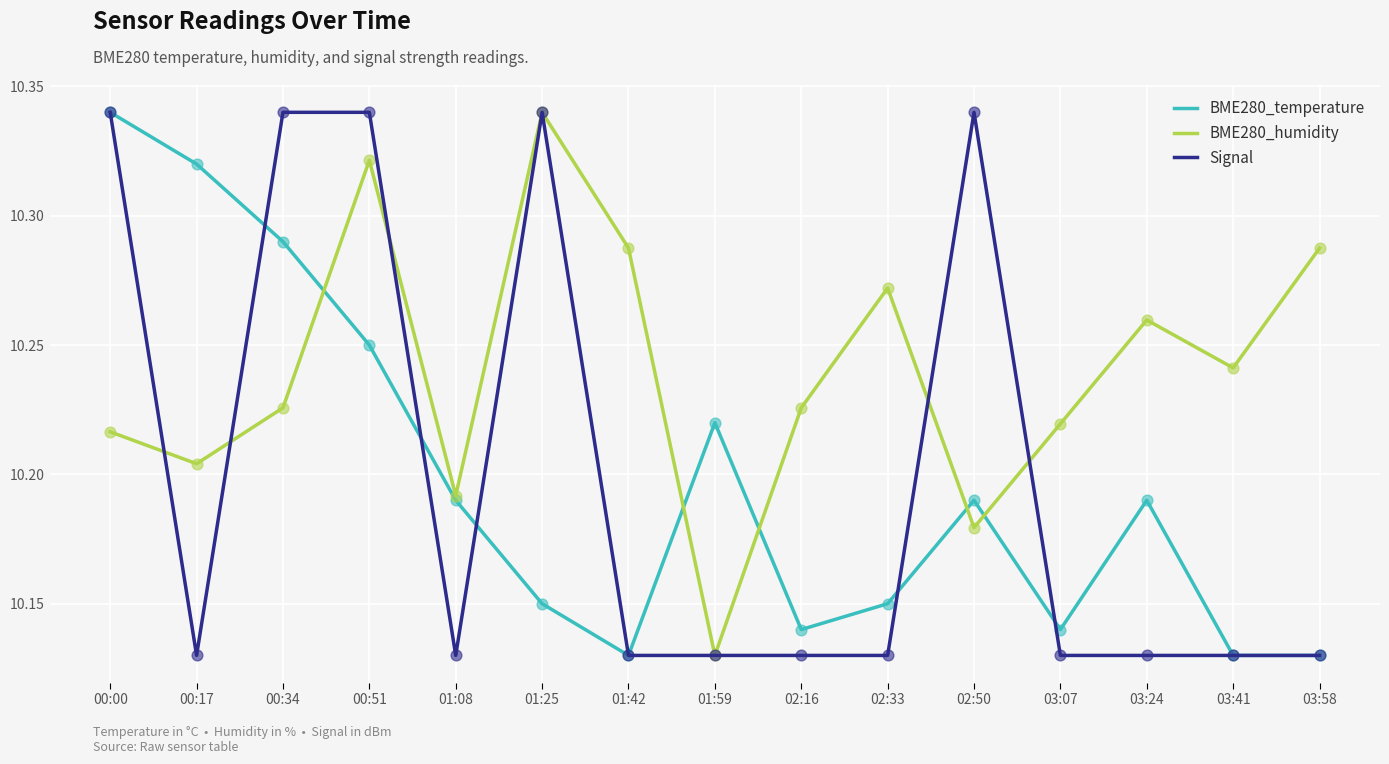

Which series has the largest total across all categories?

BME280_humidity